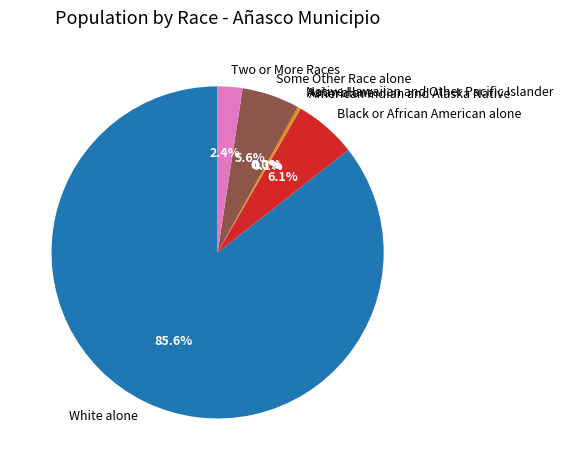

True or false: Native Hawaiian and Other Pacific Islander accounts for 0% of the total.

True